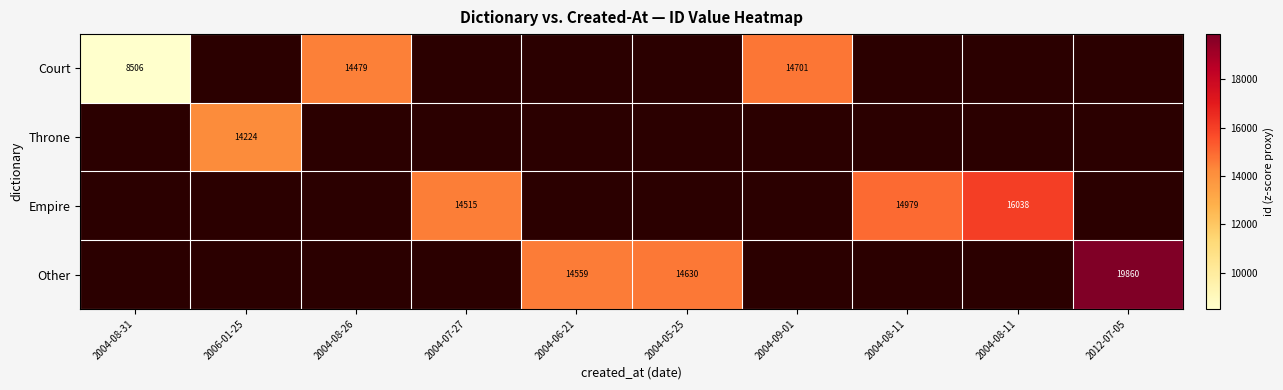

How many data points does each series have?

10